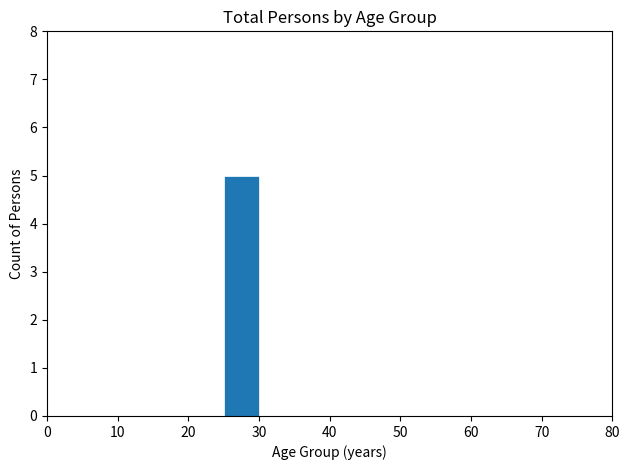

What is the height of the bar covering 25 to 30 on the x-axis? The values are not printed on the chart, so give them approximately, as read against the axis.

5